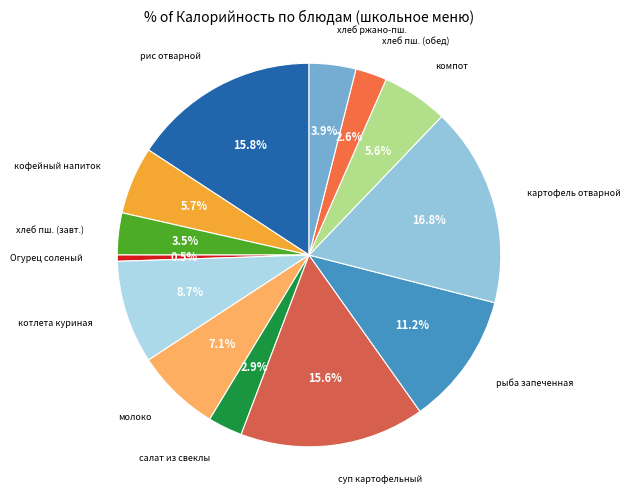

How many segments does this pie chart have?

13